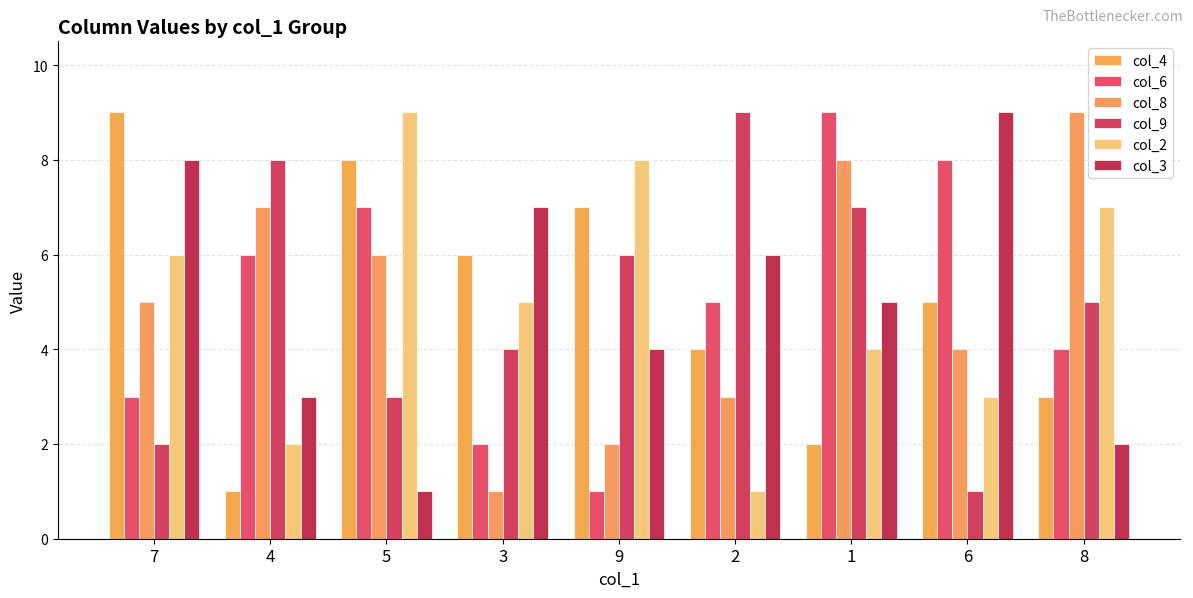

What is the average value of the col_6 series?

5